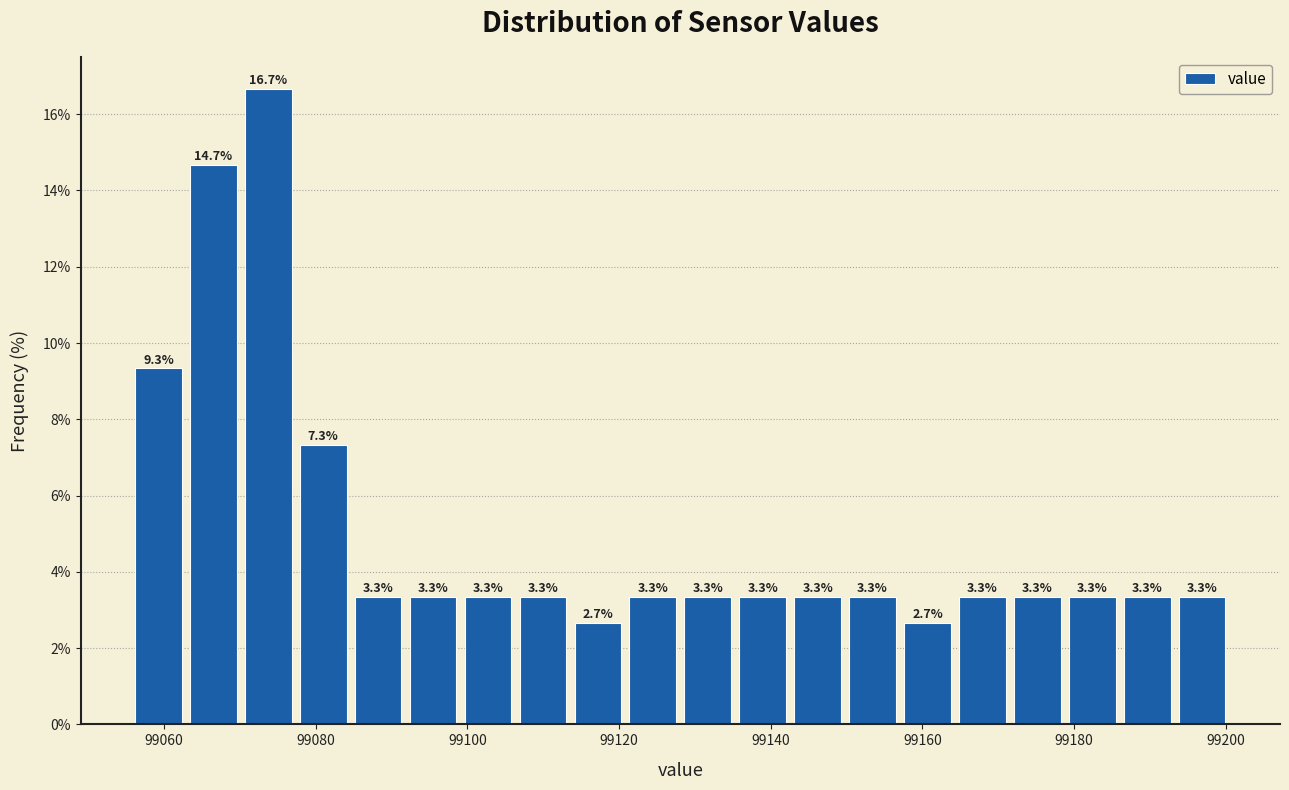

Read against the x-axis, roughly where is the centre of the tallest bar?

99074